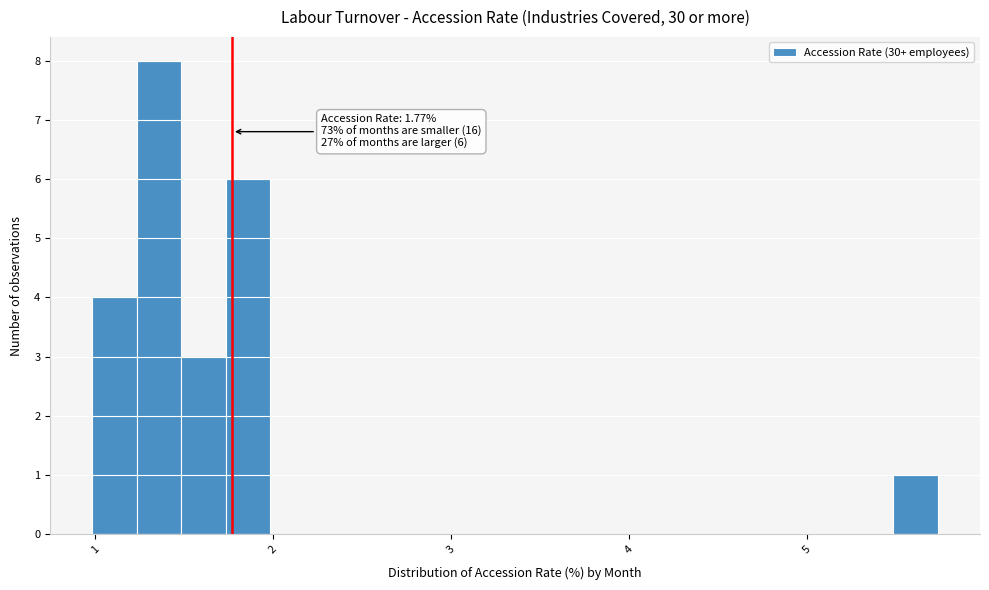

Read against the x-axis, roughly where is the centre of the tallest bar?

1.4